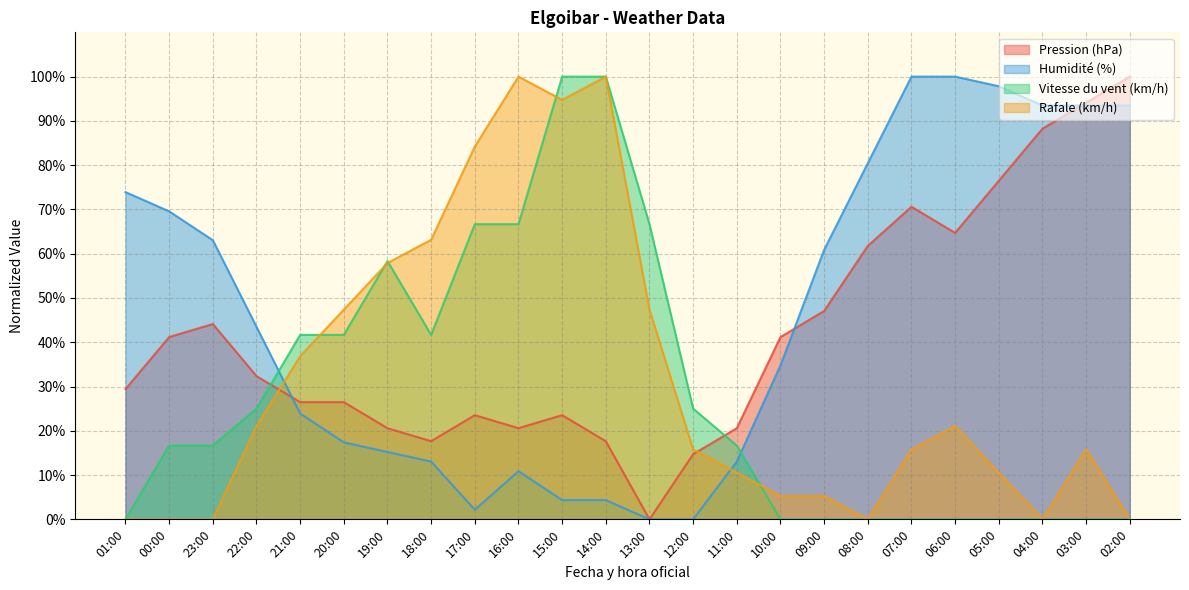

What is the approximate value of Pression (hPa) at 12:00?

14.7